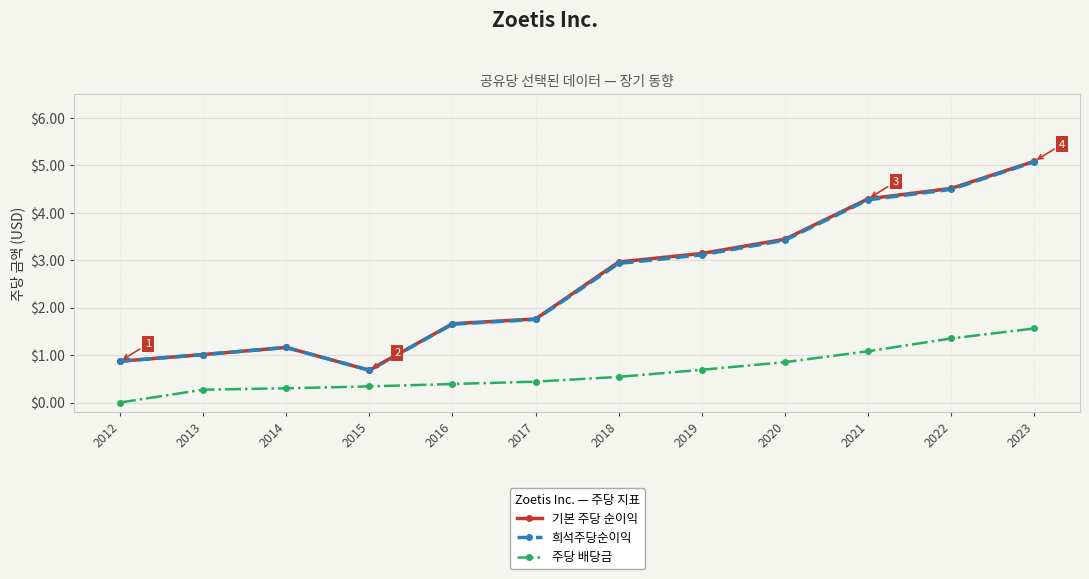

What is the value of the 희석주당순이익 point at the 7th from the left?

2.9